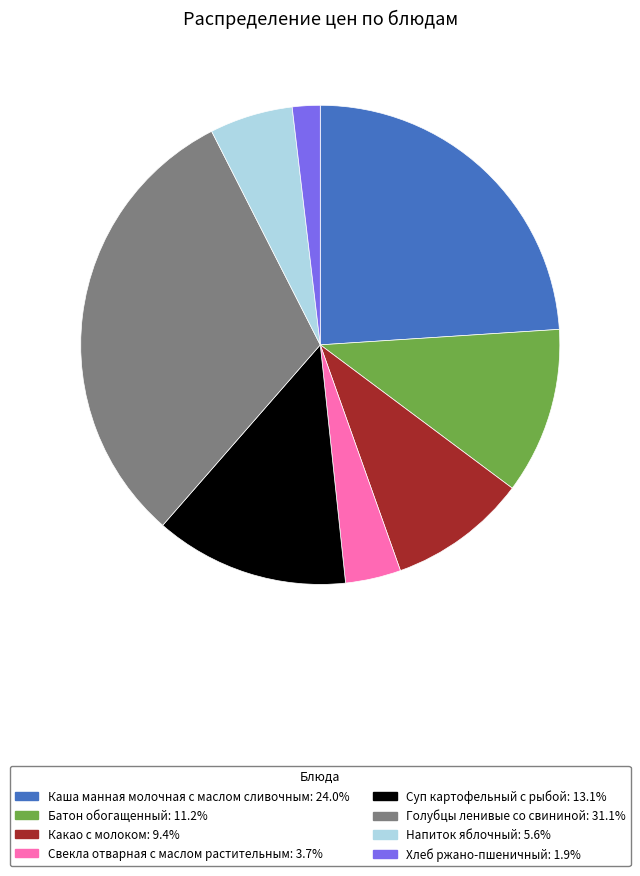

Rank the categories by value from highest to lowest.

Голубцы ленивые со свининой, Каша манная молочная с маслом сливочным, Суп картофельный с рыбой, Батон обогащенный, Какао с молоком, Напиток яблочный, Свекла отварная с маслом растительным, Хлеб ржано-пшеничный